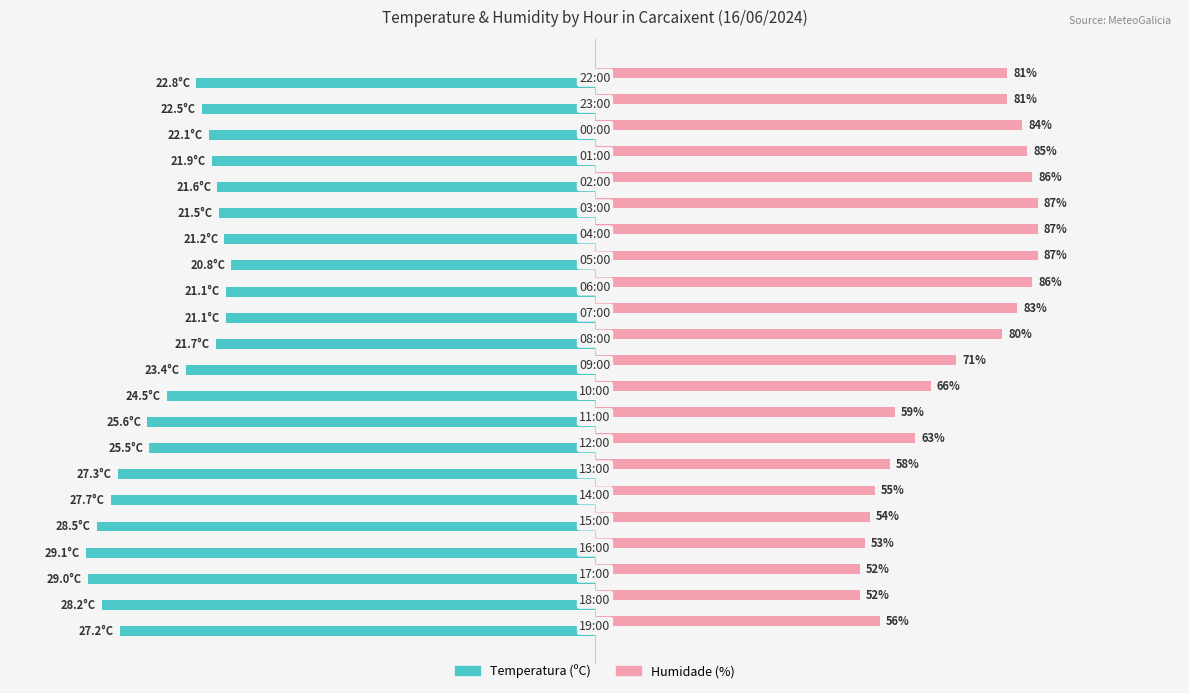

Which series has the largest total across all categories?

Humidade (%)